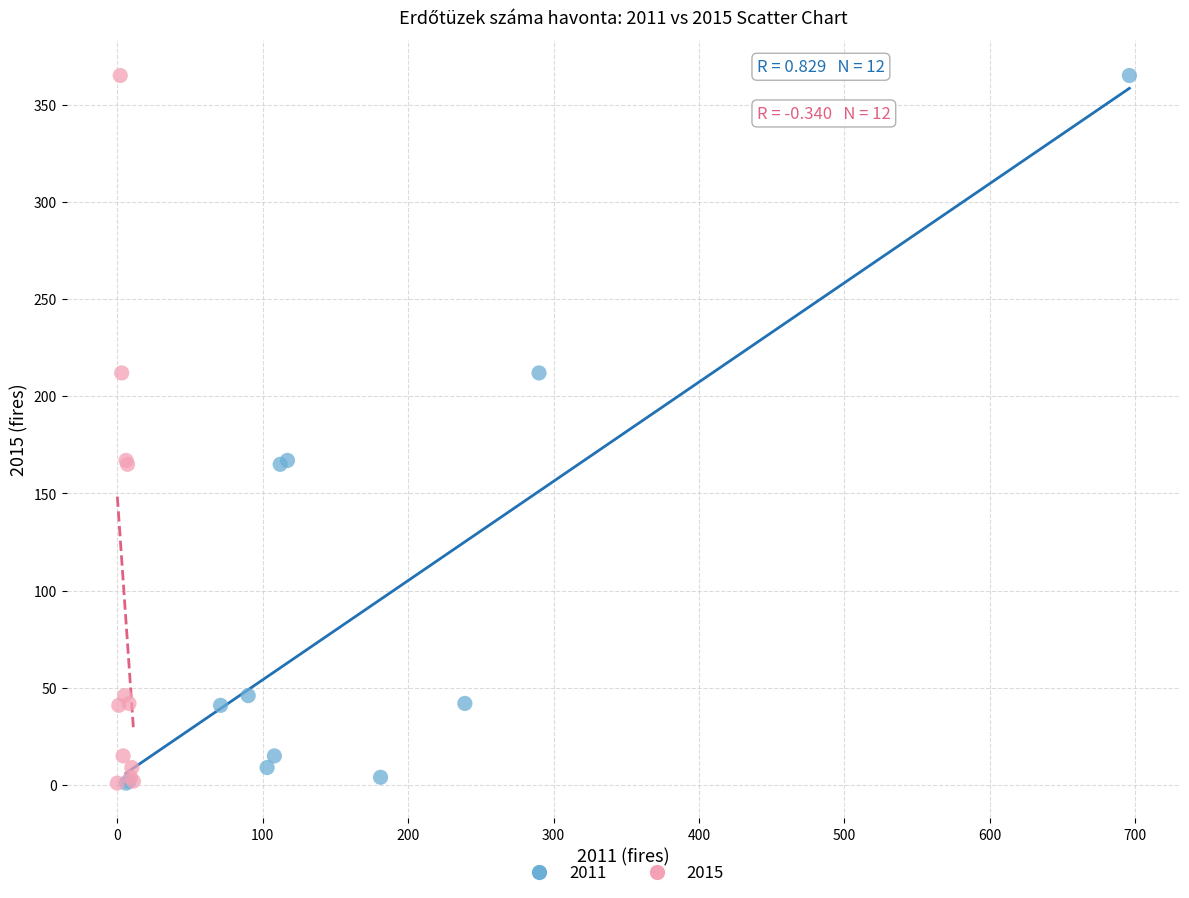

What are all the series names shown in the legend?

2011, 2015